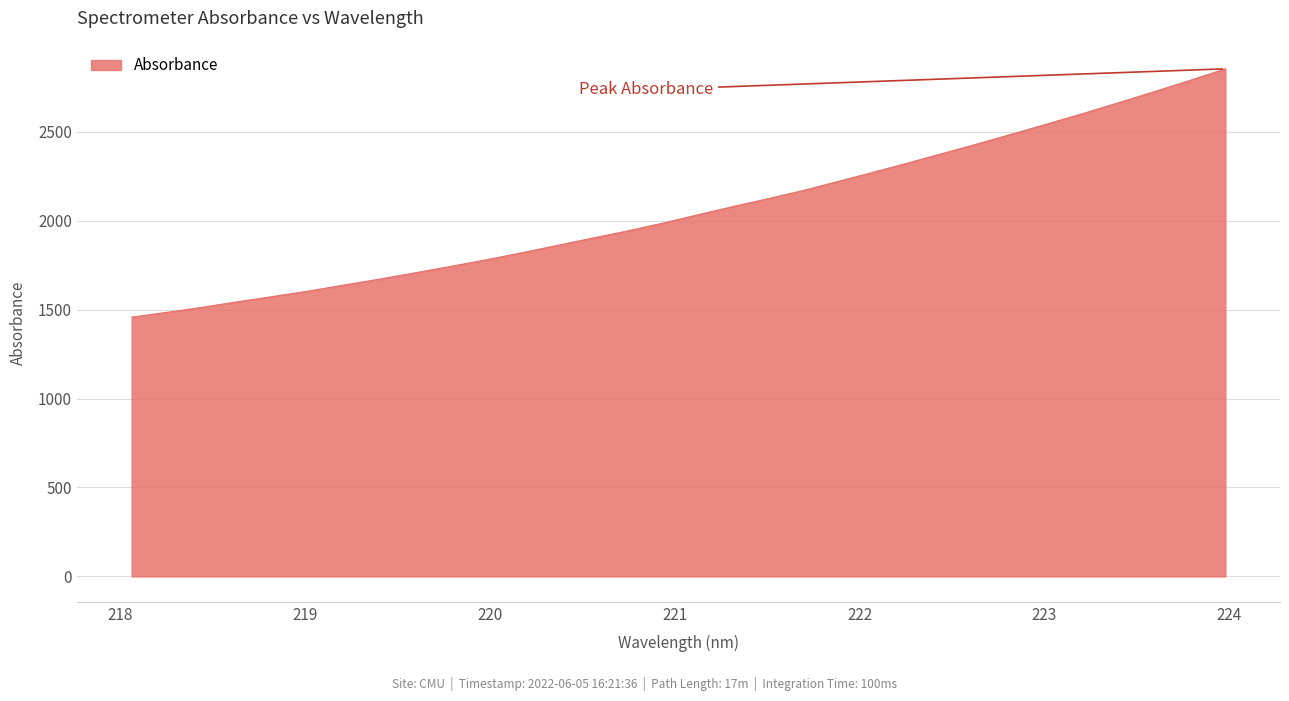

What is the greatest value displayed?

2853.7